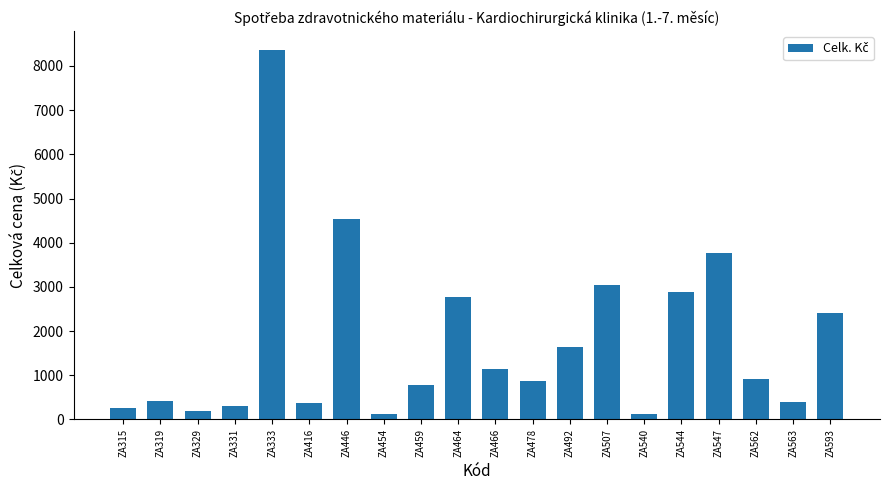

Which has a higher value, ZA331 or ZA562?

ZA562